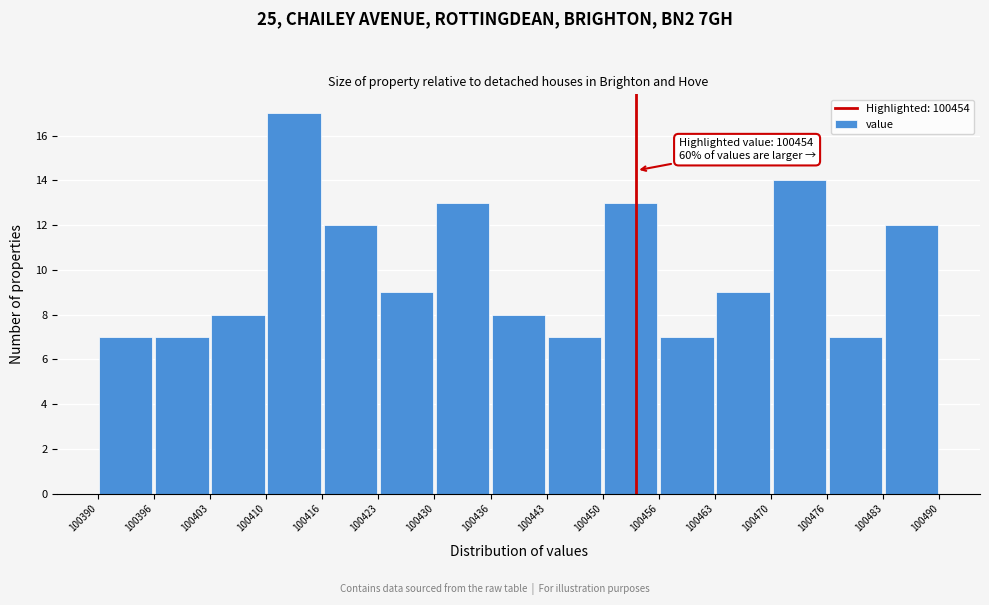

Over which range of the x-axis is the bar tallest?

100410 to 100416